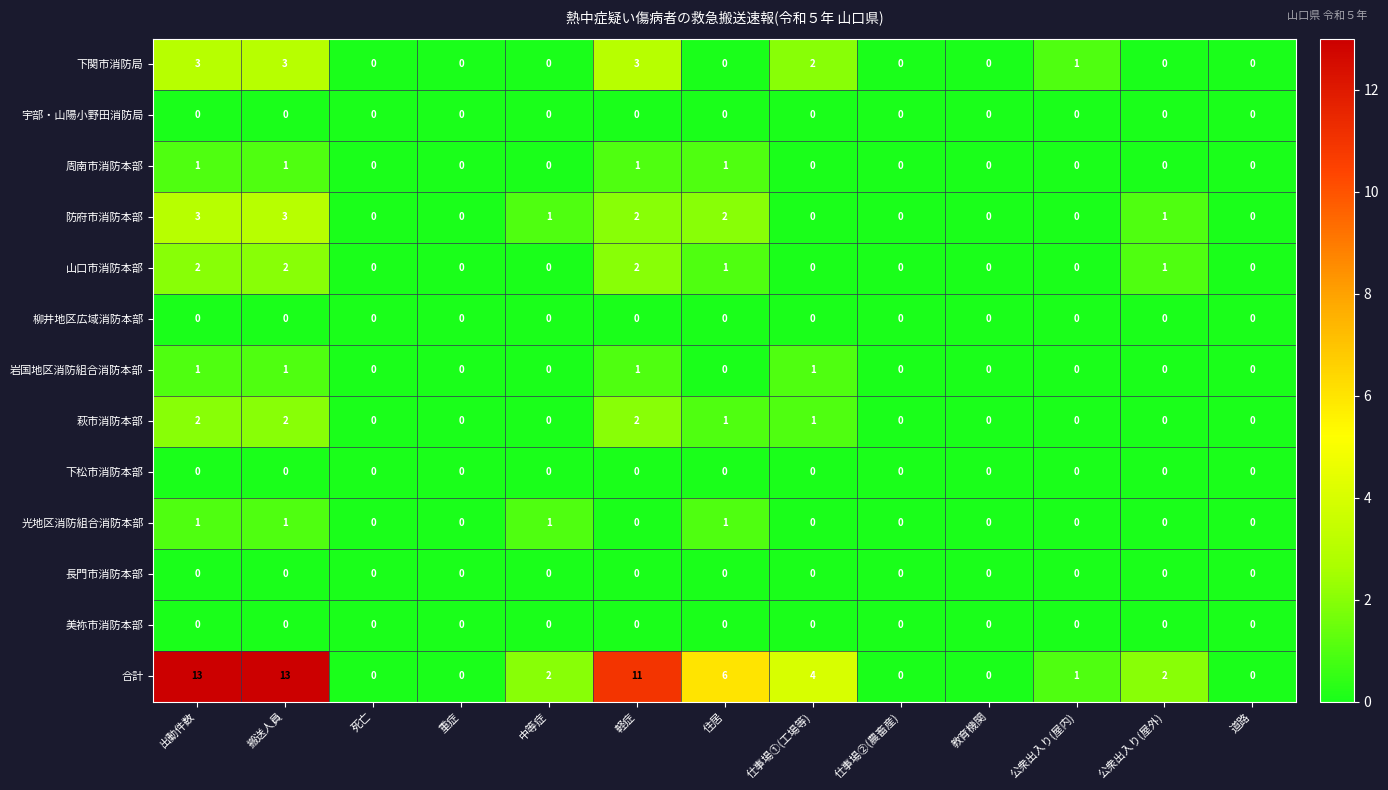

What is the spread (max minus min) of values at 出動件数?

13